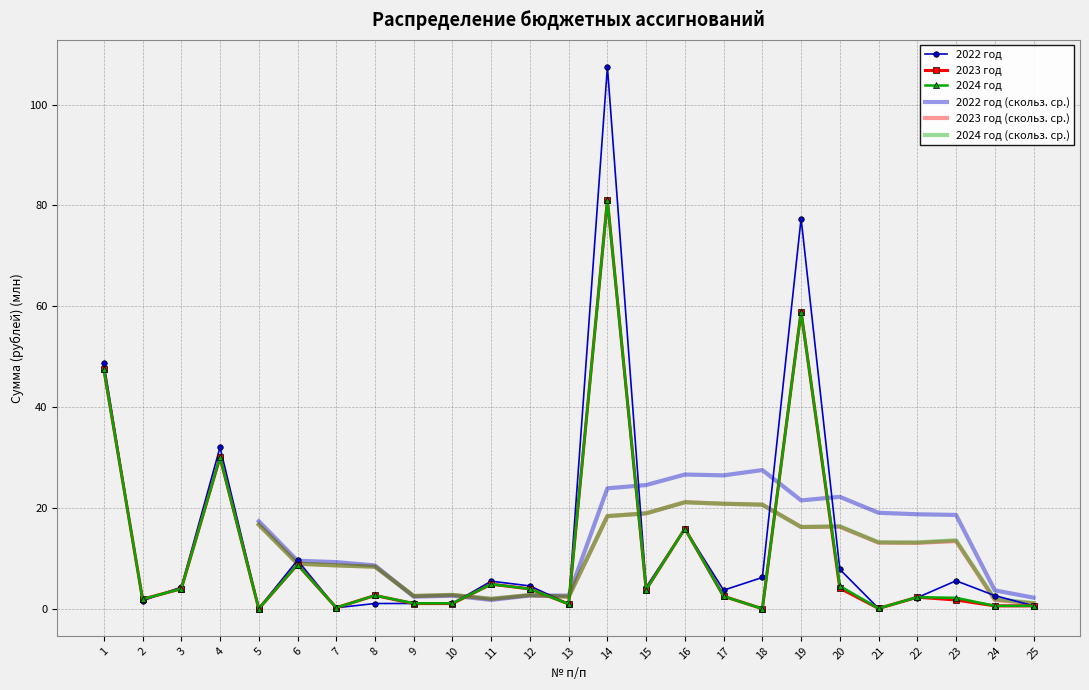

How many interior local peaks does the 2023 год series have?

8